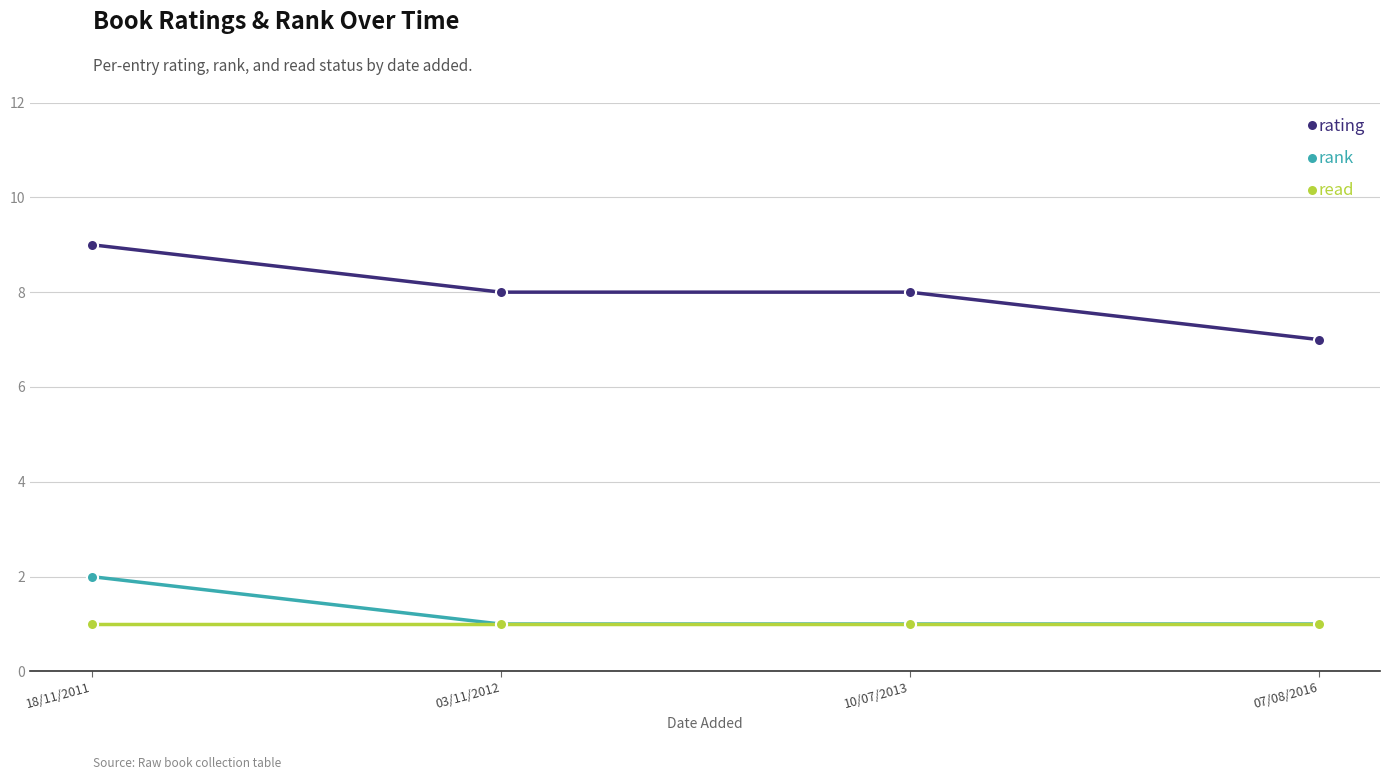

Which series has the largest total across all categories?

rating